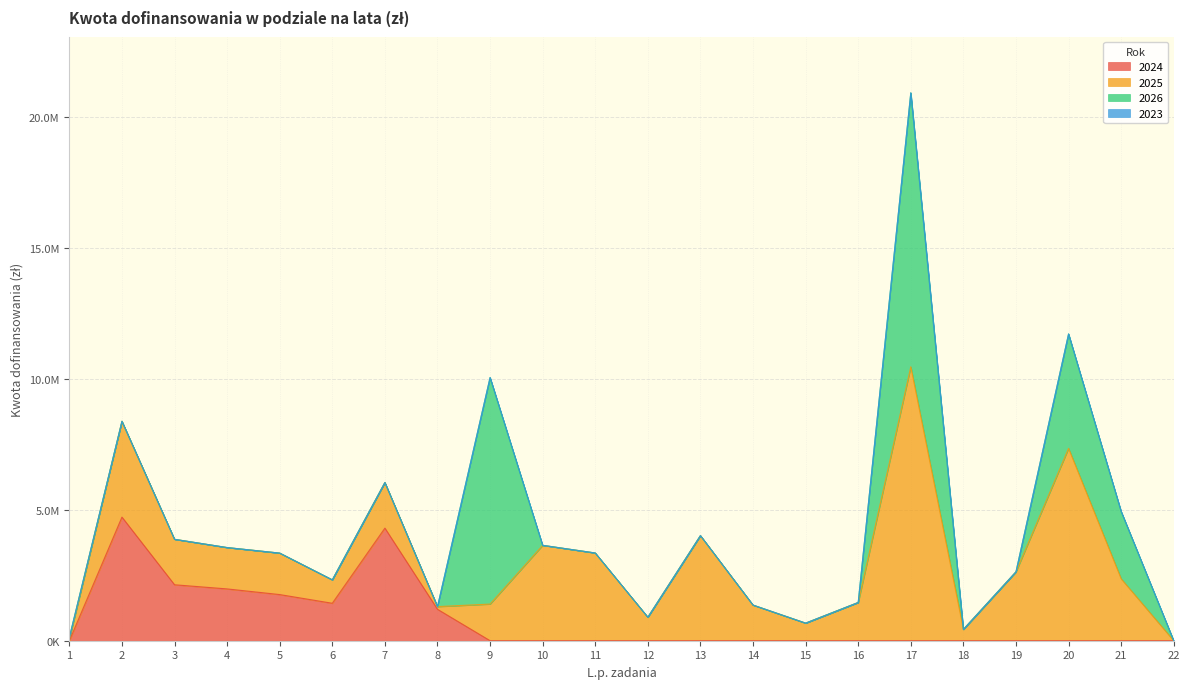

What is the value of the 2025 point at the 17th from the left?

10466583